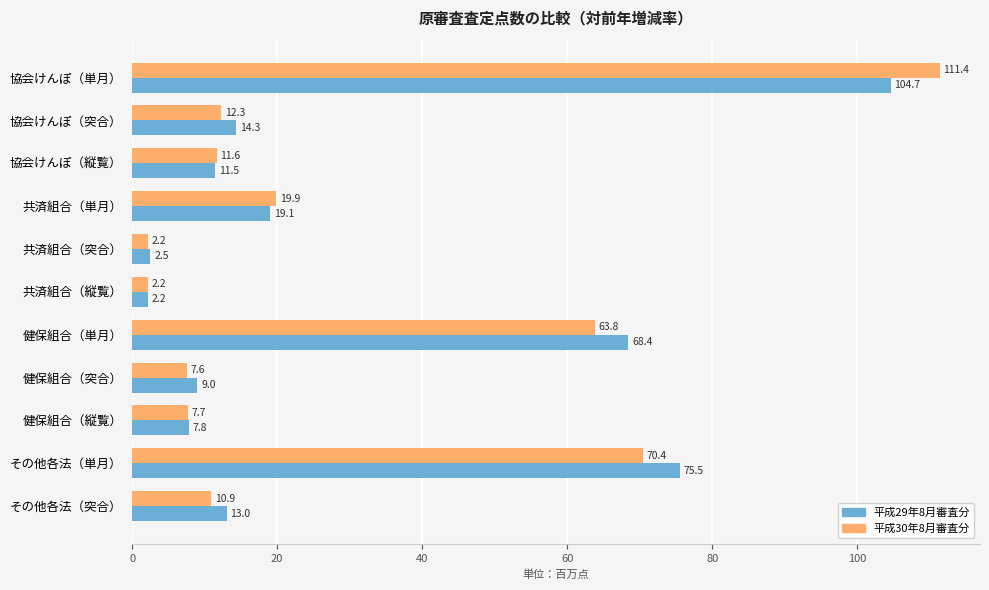

Is it true that 平成29年8月審査分 equals 101.2 at 健保組合（単月）?

False